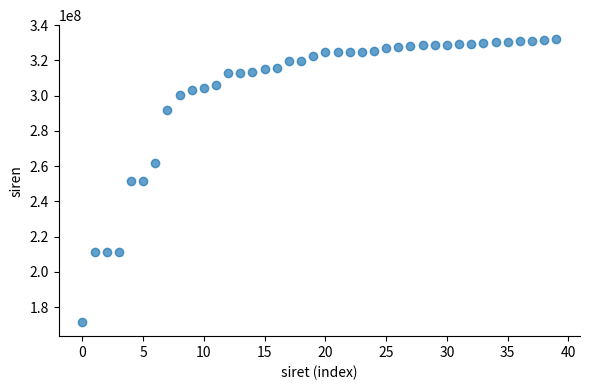

What is the range of Y values (max minus min)?

160379732